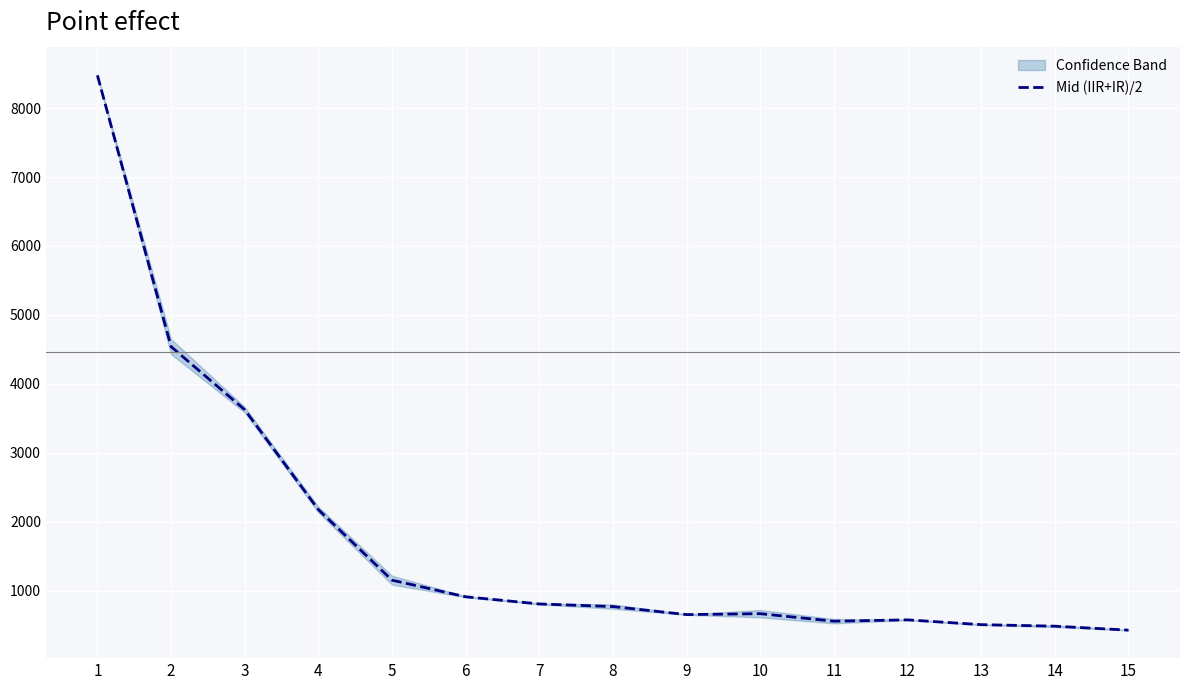

At which category does the chart reach its peak across all series?

1